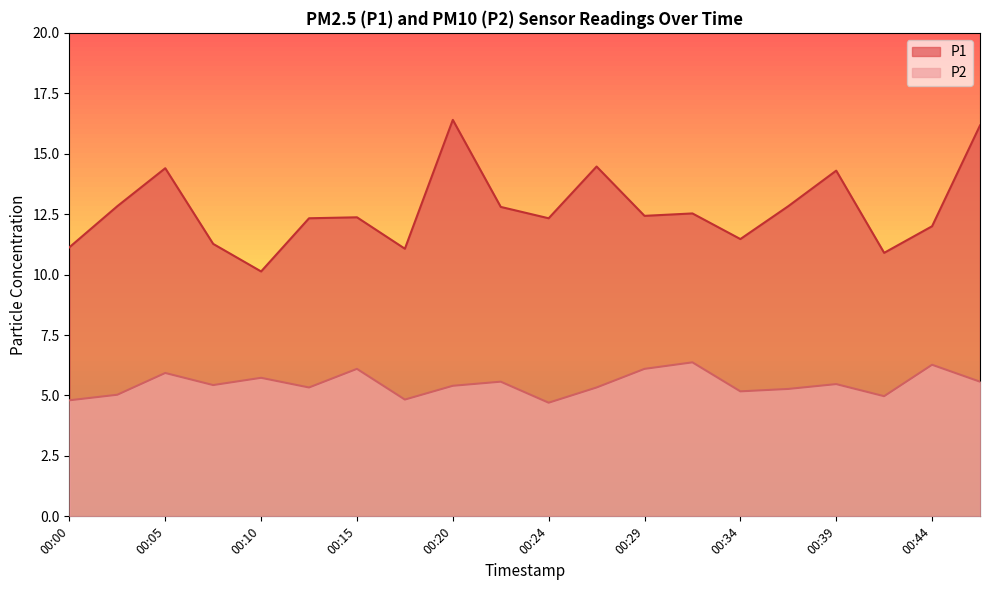

True or false: P2 has a value of 4.8 at 00:17.

True